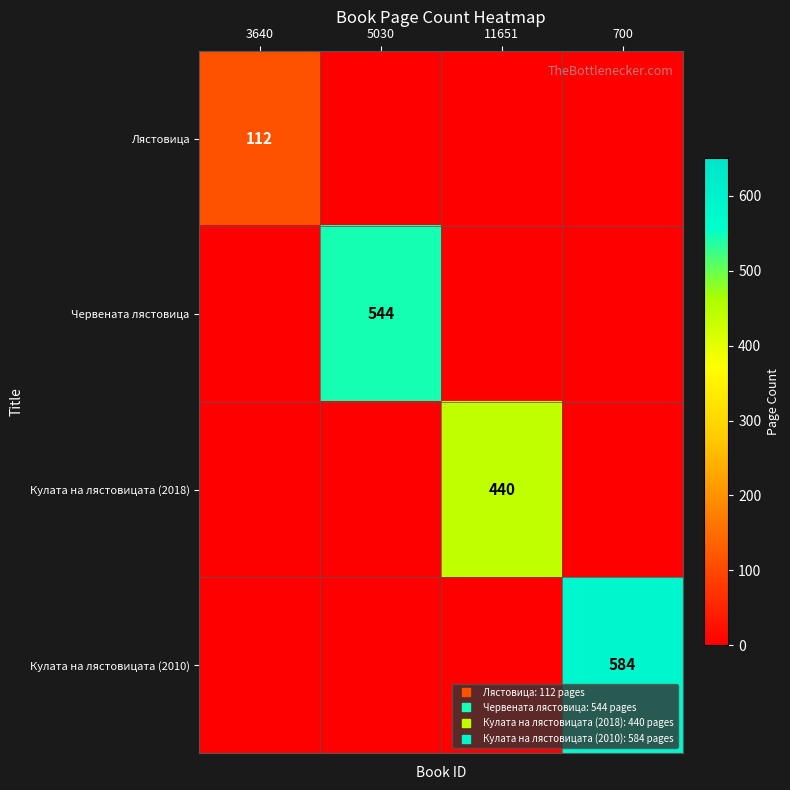

The value of Кулата на лястовицата (2018) at 3640 is 2. True or false?

False